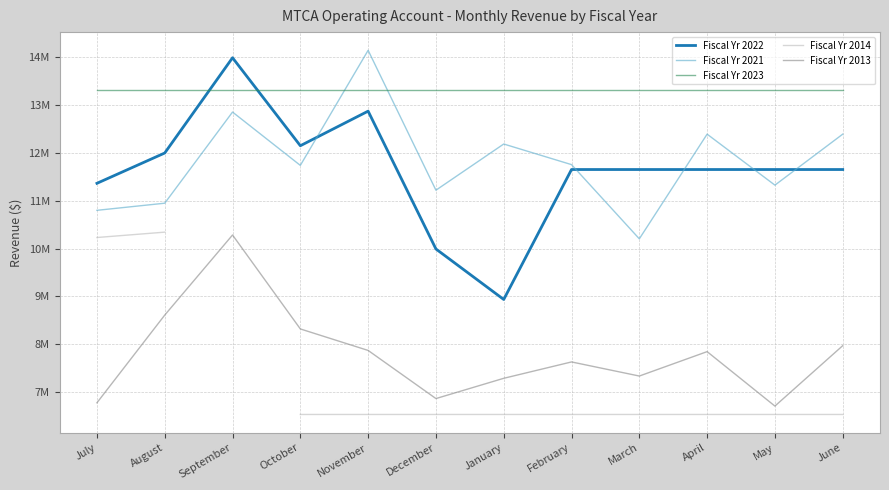

How many positive values does the Fiscal Yr 2014 series have?

11